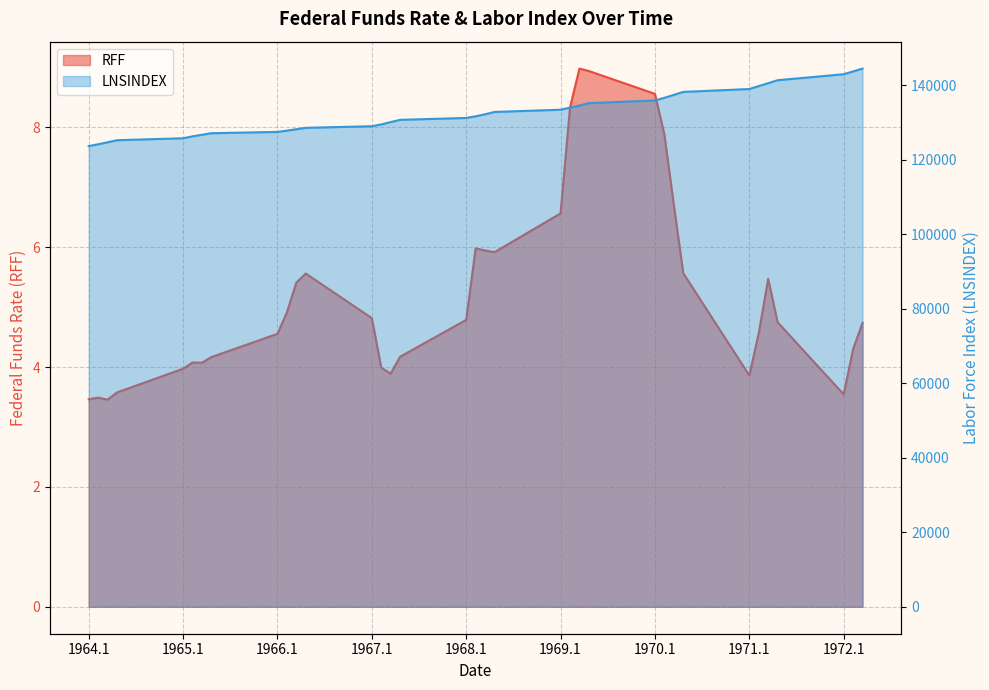

At which category is the sum across all series the highest?

1972.3